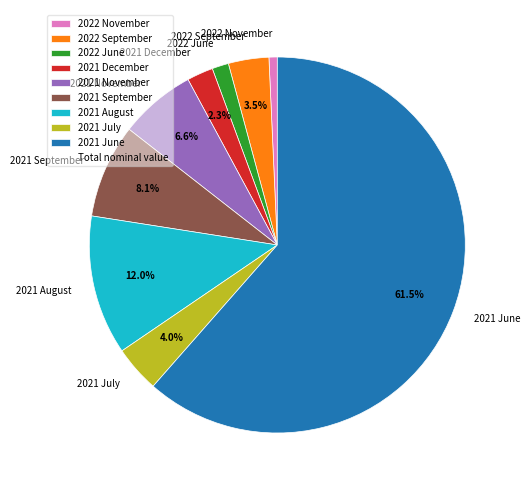

Is there any slice that represents more than half of the pie?

Yes